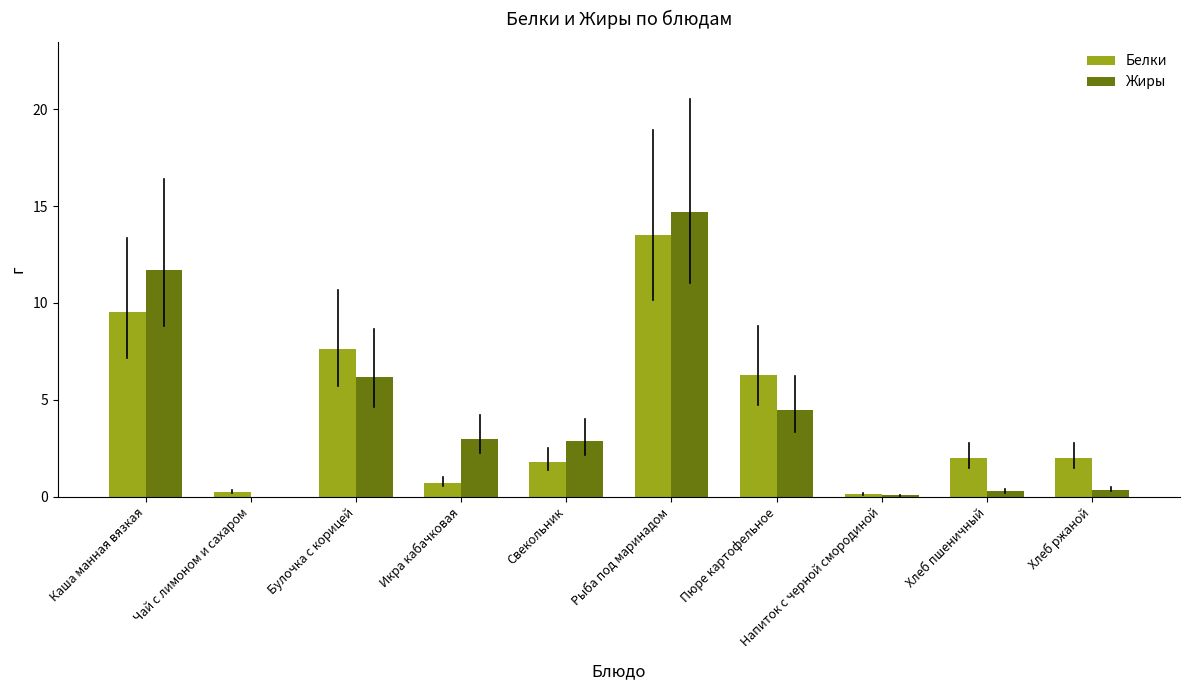

Is the value of Белки at Каша манная вязкая greater than the value of Жиры at Икра кабачковая?

Yes